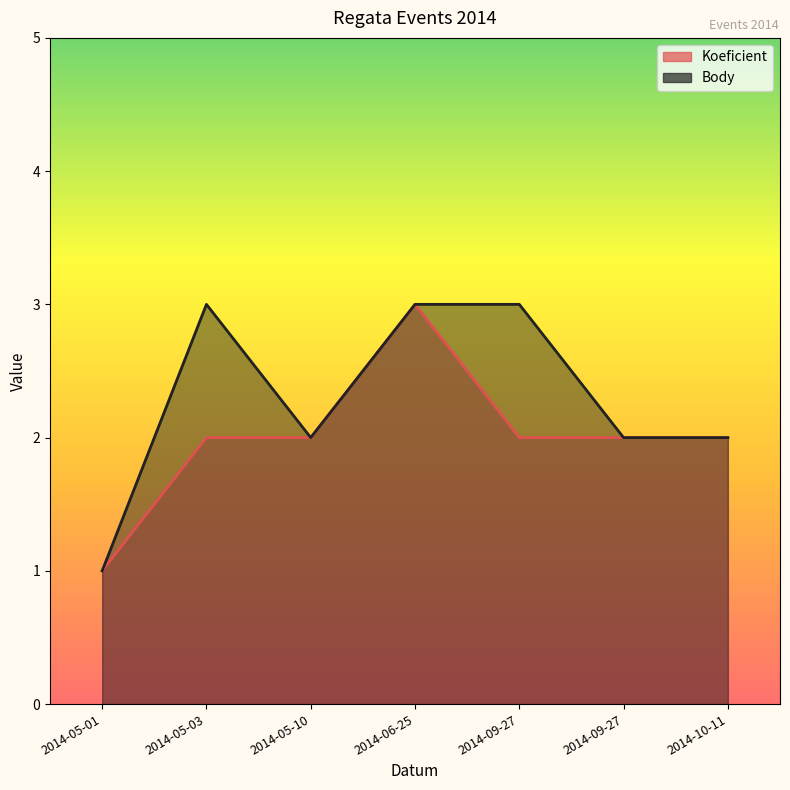

True or false: Koeficient has more than 0 points higher than both neighbors.

True